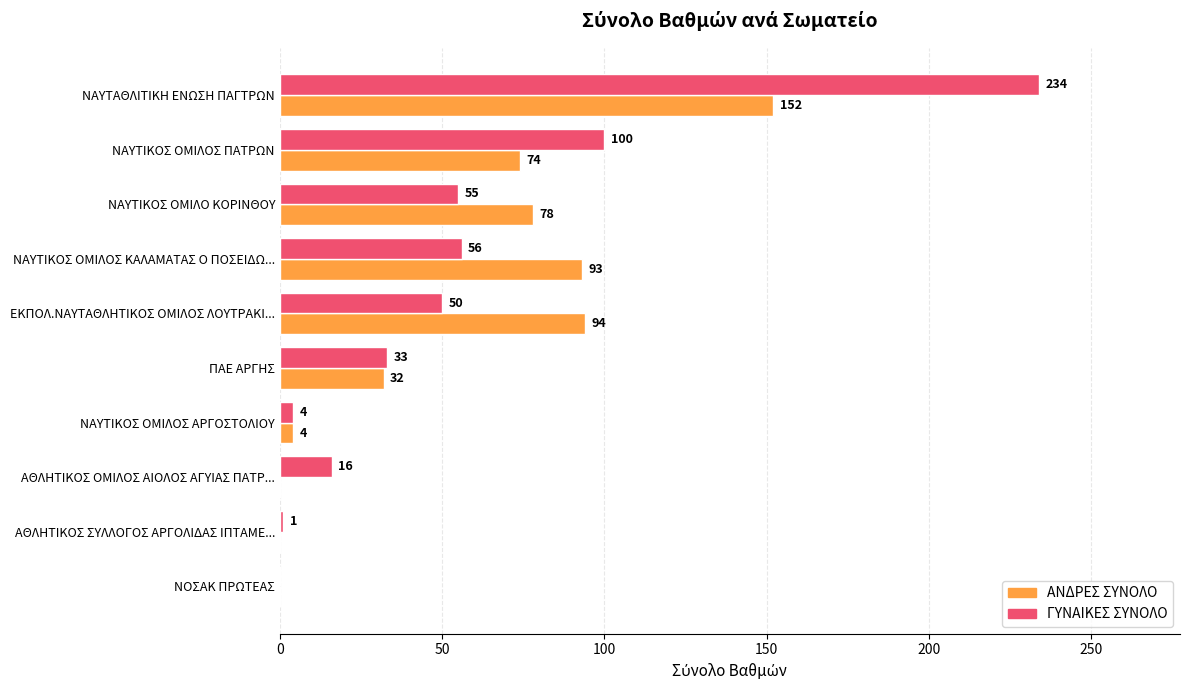

True or false: ΓΥΝΑΙΚΕΣ ΣΥΝΟΛΟ has a value of 1 at ΑΘΛΗΤΙΚΟΣ ΣΥΛΛΟΓΟΣ ΑΡΓΟΛΙΔΑΣ ΙΠΤΑΜΕ....

True